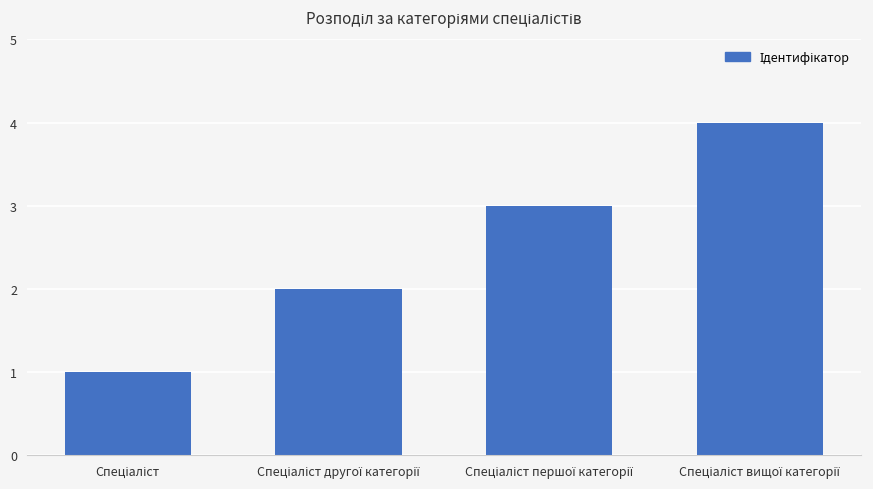

What is the smallest value displayed?

1